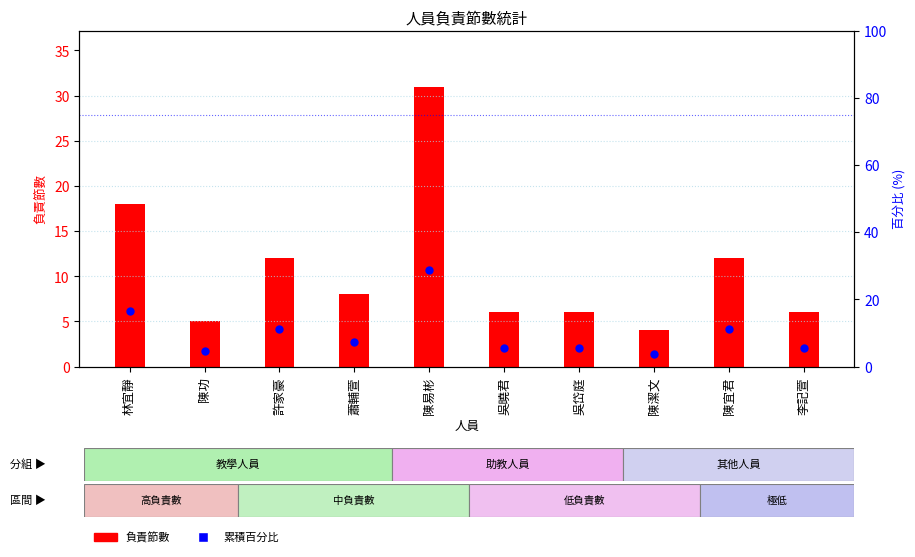

At how many categories does at least one series exceed 6?

5